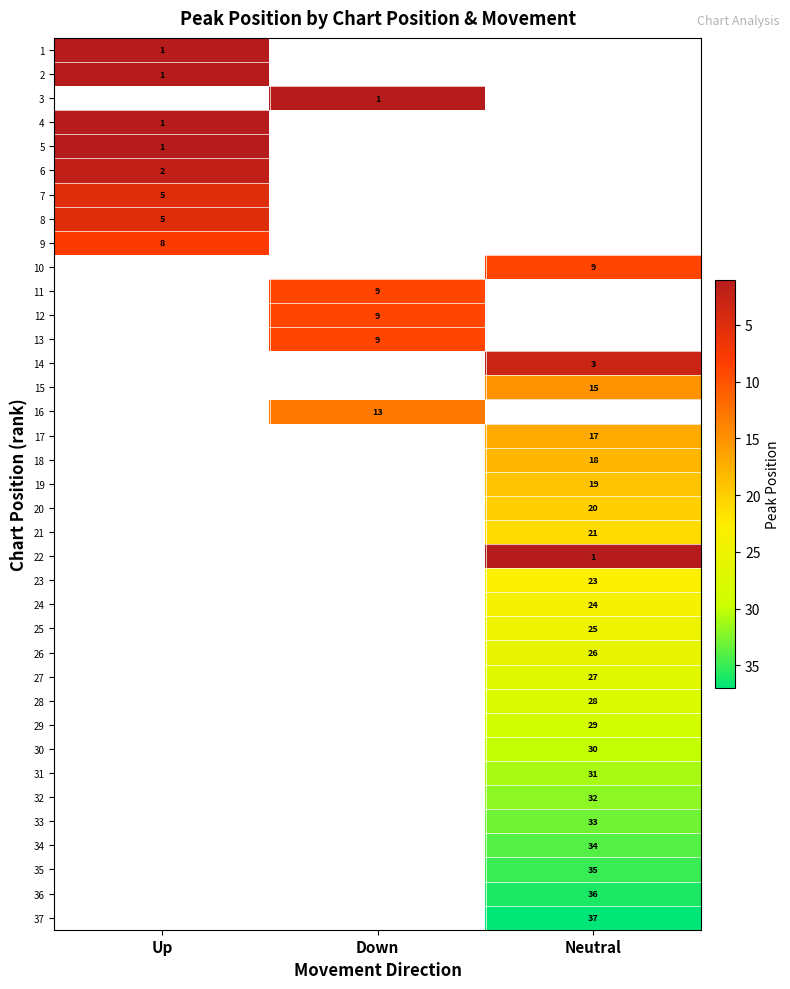

True or false: 31 has a value of 31 at Neutral.

True